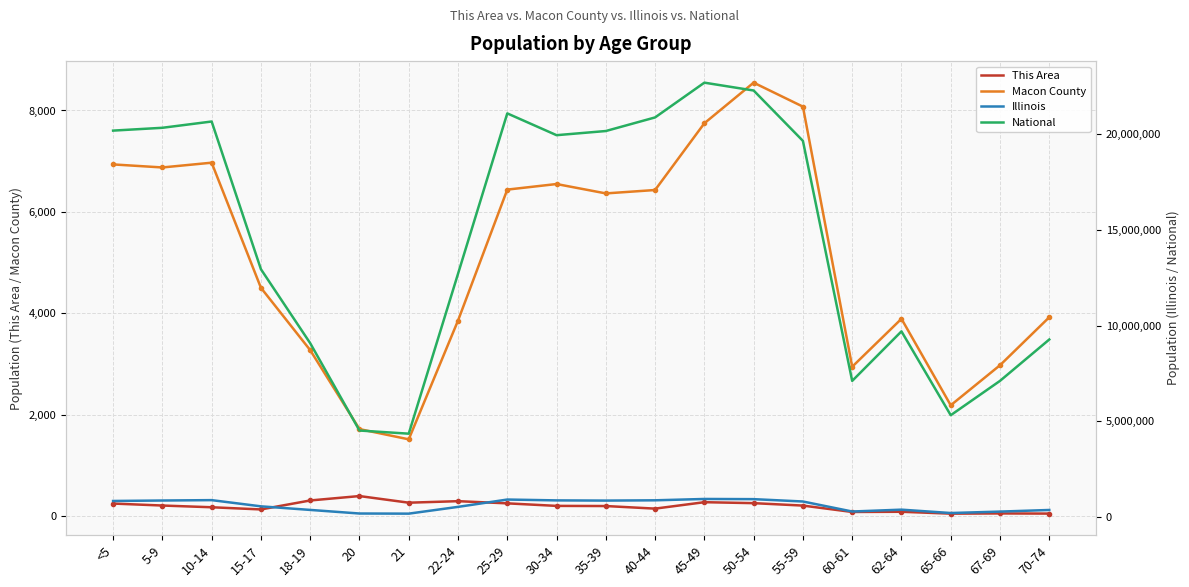

At which category is the sum across all series the highest?

45-49